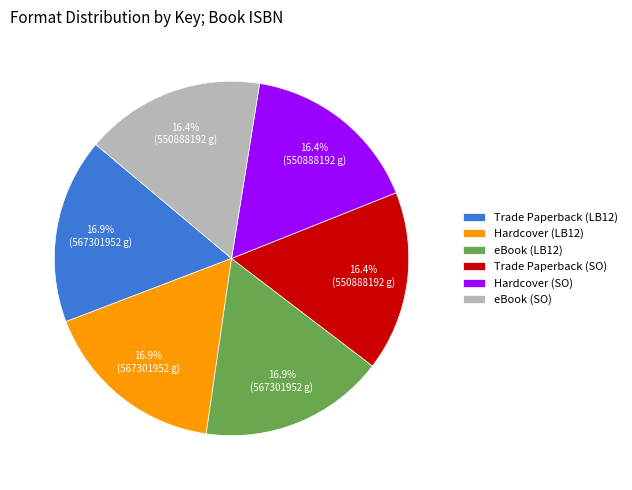

What percentage do eBook (LB12) and Hardcover (SO) together represent?

33.3%